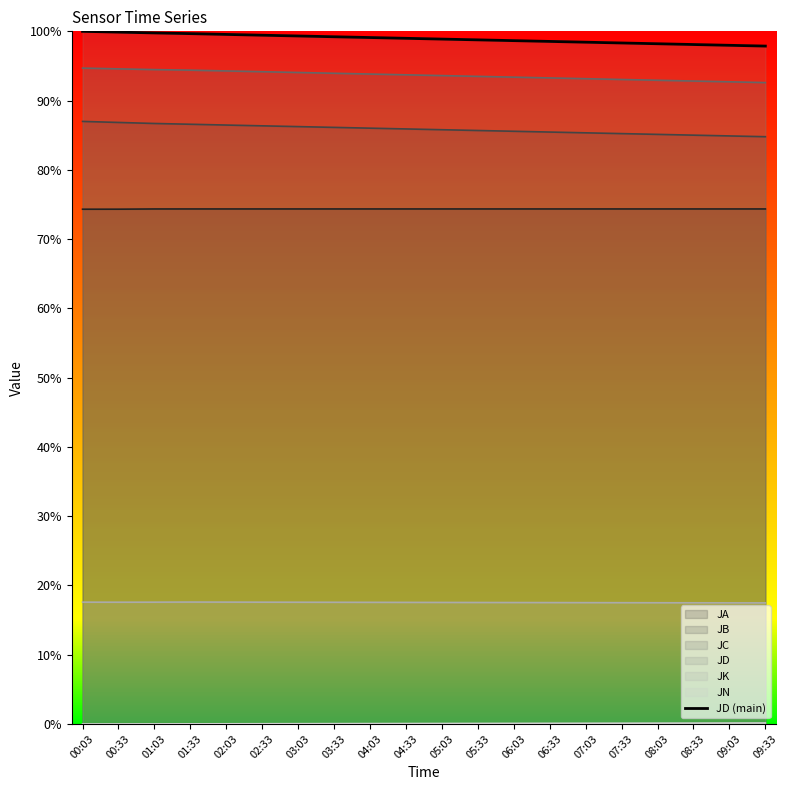

What is the sum of the values at 01:33 and 03:33?

2.0